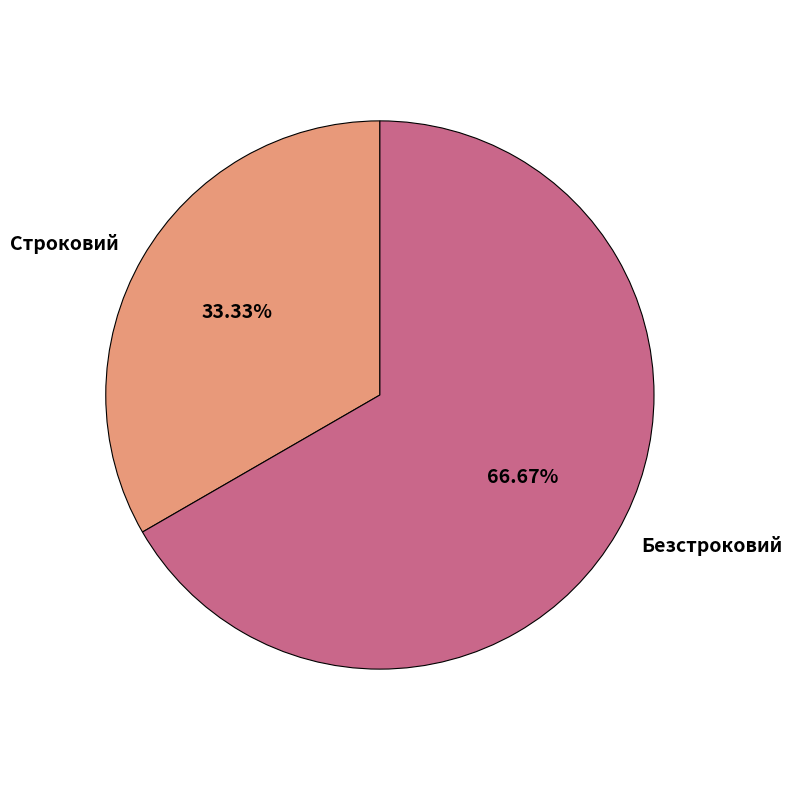

To the nearest percent, what is the difference between the Строковий and Безстроковий slice percentages?

33%